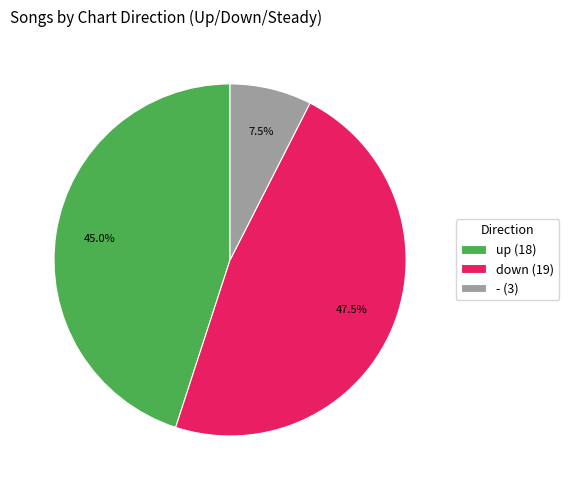

Rank the categories by value from lowest to highest.

-, up, down